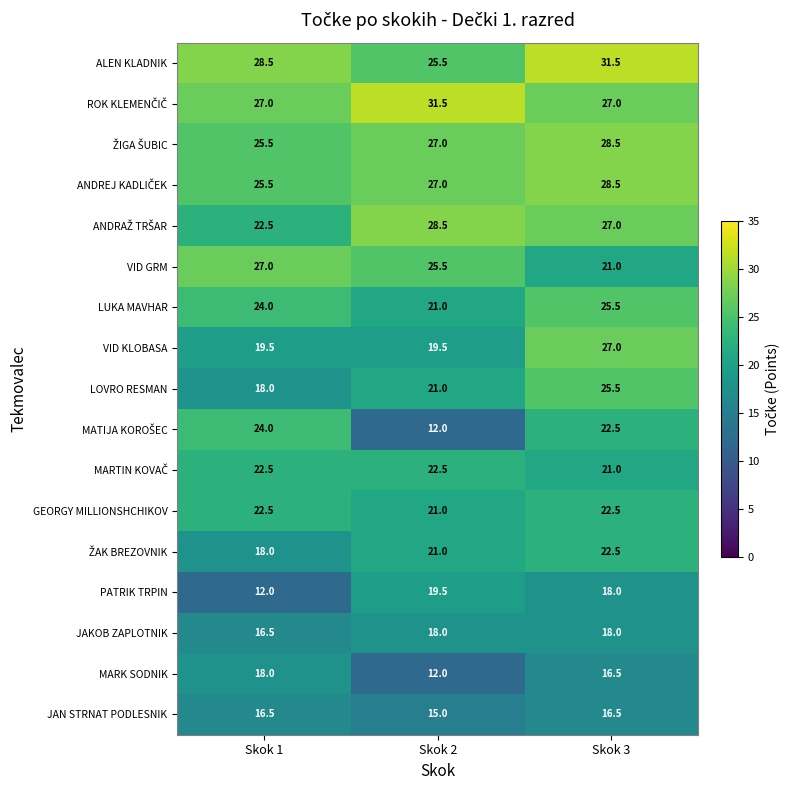

The value of VID KLOBASA at Skok 2 is 19.5. True or false?

True